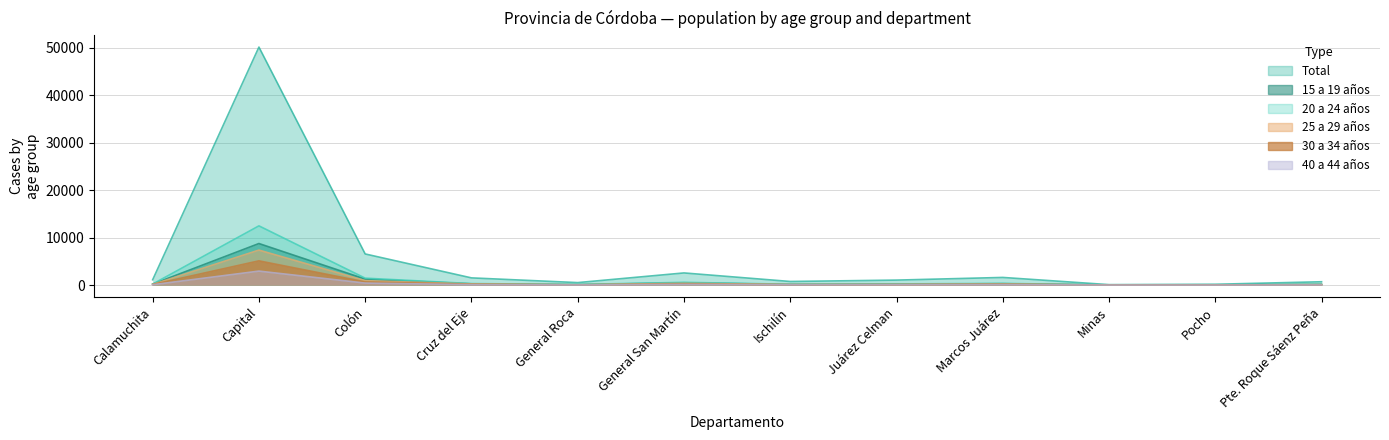

Is the value of 40 a 44 años at Colón greater than the value of Total at Pocho?

Yes